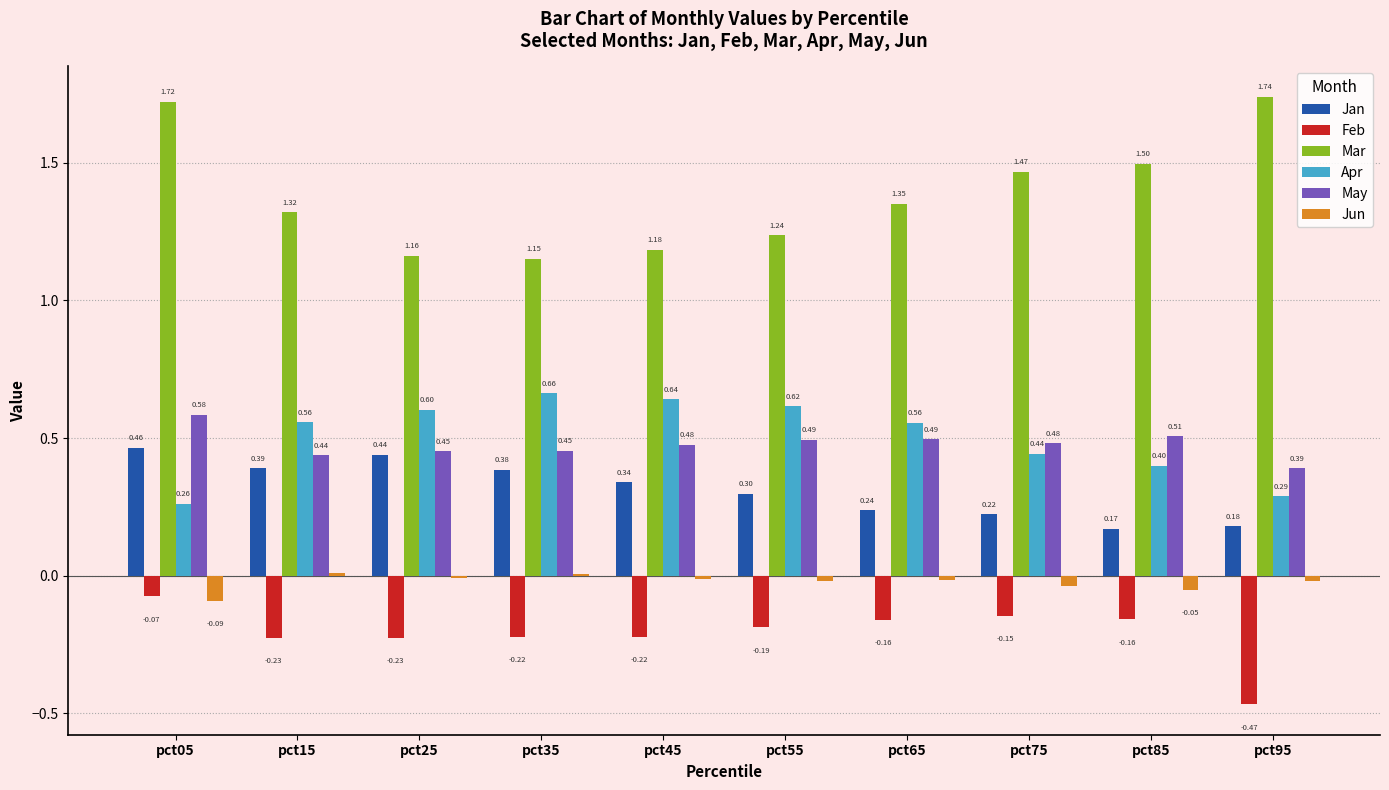

How many data points in Jun are above 0?

2